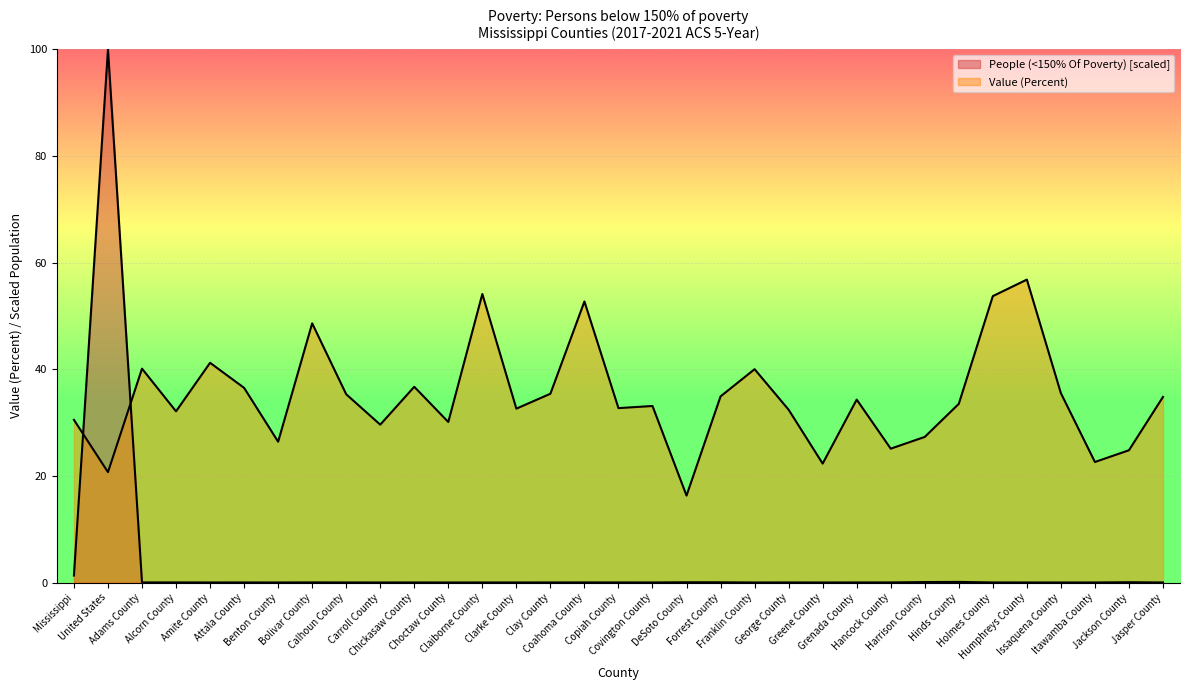

Reading left to right, list all the values displayed in this chart.

People (<150% Of Poverty): 1.3	100.0	0.0	0.0	0.0	0.0	0.0	0.0	0.0	0.0	0.0	0.0	0.0	0.0	0.0	0.0	0.0	0.0	0.0	0.0	0.0	0.0	0.0	0.0	0.0	0.1	0.1	0.0	0.0	0.0	0.0	0.1	0.0
Value (Percent): 30.5	20.7	40.1	32.1	41.2	36.5	26.4	48.6	35.3	29.6	36.7	30.1	54.1	32.6	35.4	52.7	32.7	33.1	16.3	34.9	40.0	32.4	22.3	34.3	25.1	27.3	33.5	53.7	56.8	35.5	22.6	24.8	34.8